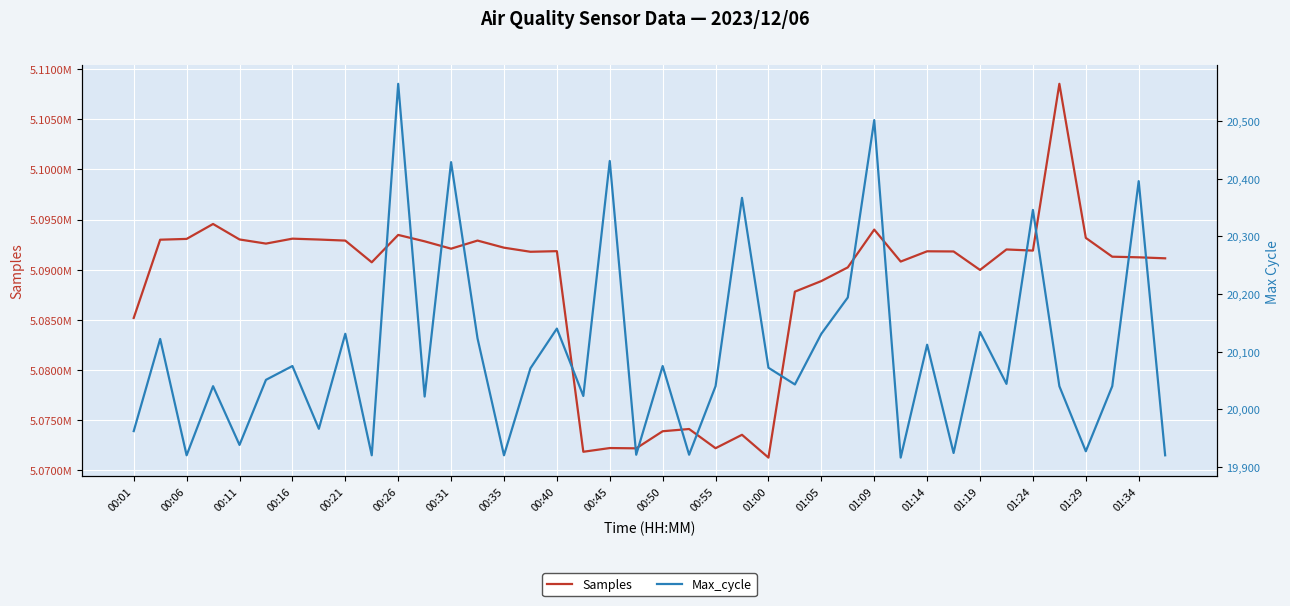

How many data points in Max_cycle are less than 20051?

20